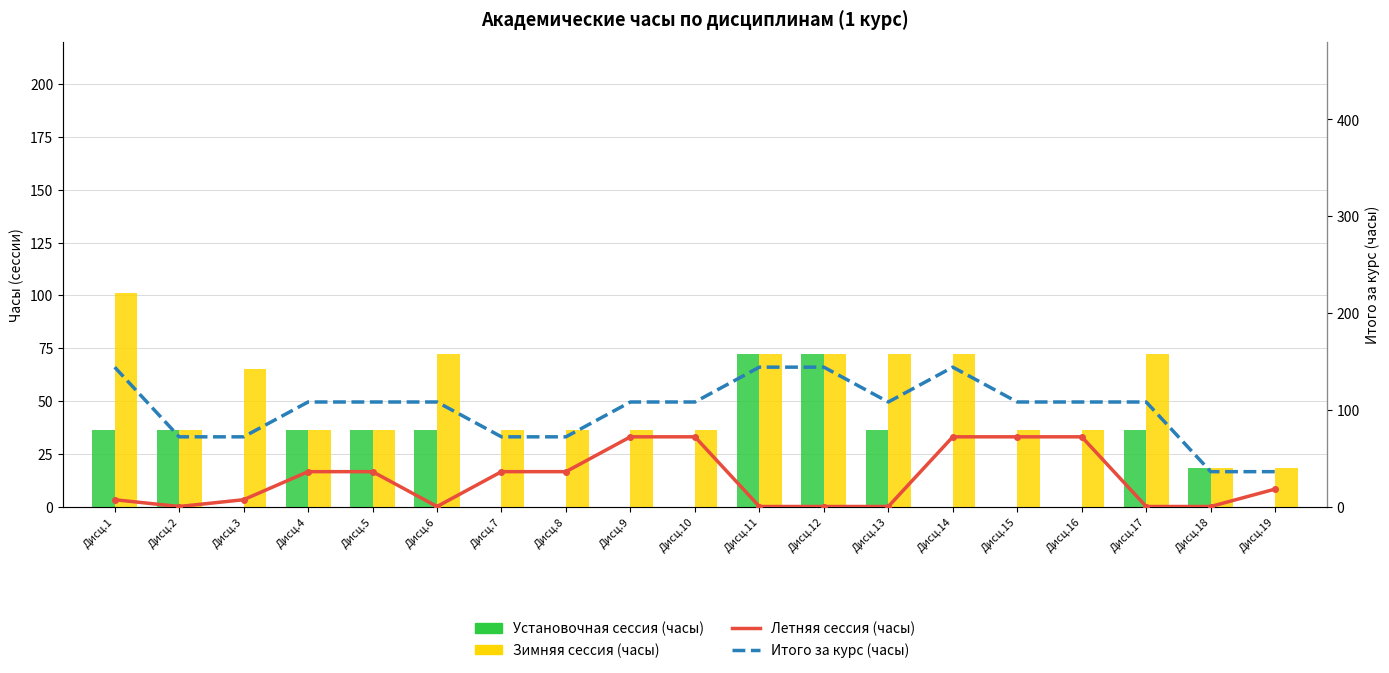

Where is Летняя сессия (часы) nearest to the value 36?

Дисц.4